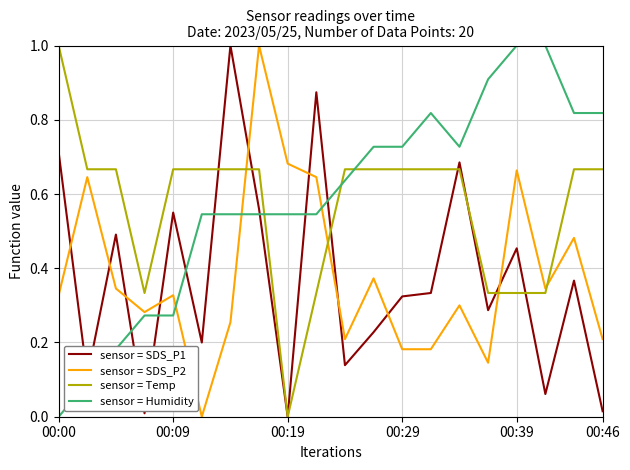

What is the maximum value for sensor = Humidity?

1.0